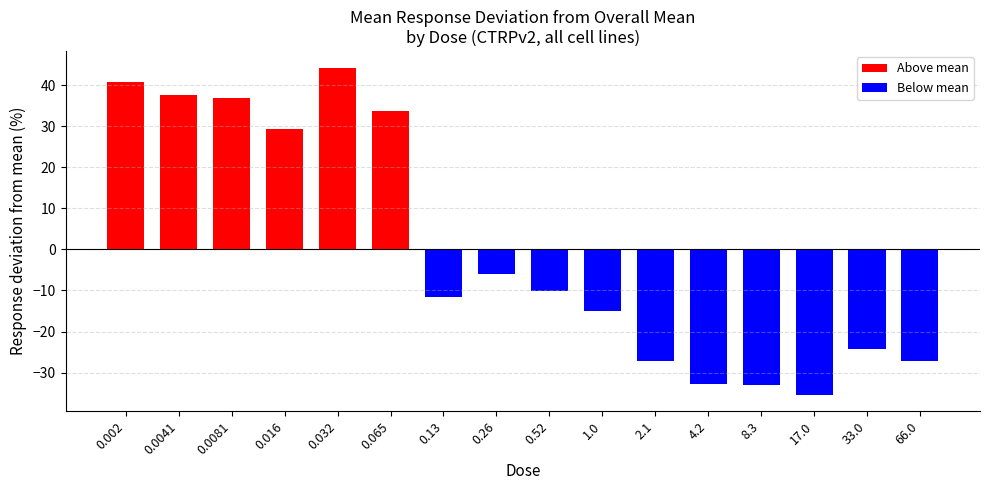

True or false: the data shows -24.2 at 33.0.

True